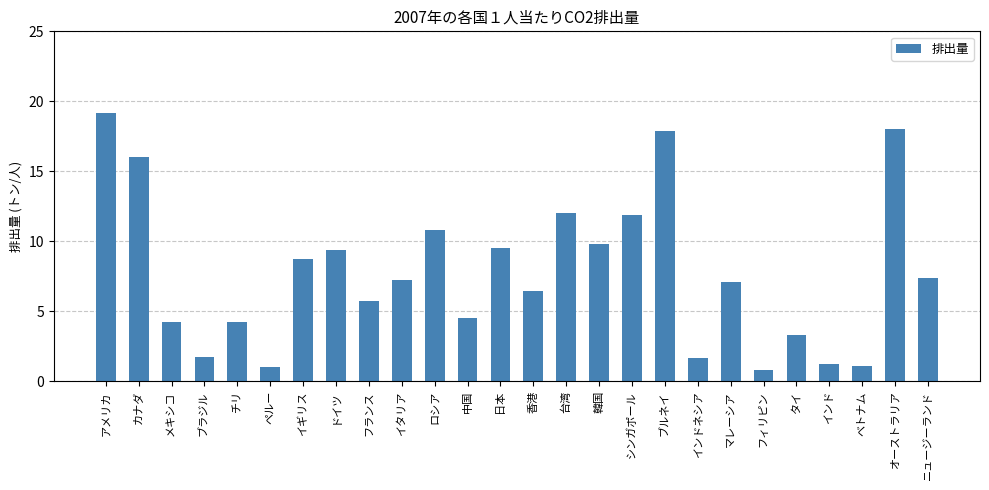

What is the sum of all values?

201.0